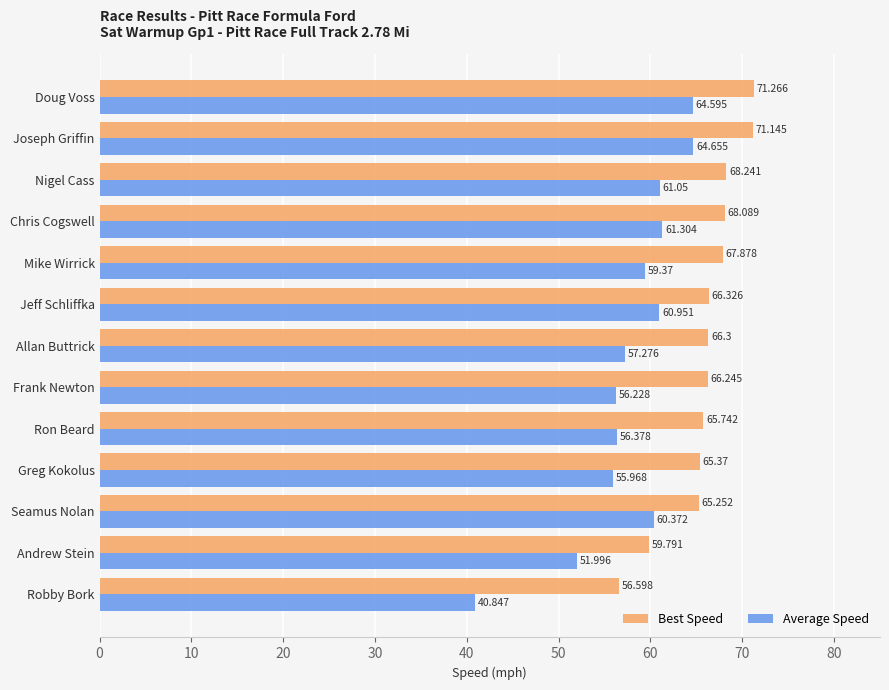

Which series has the widest spread of values?

Average Speed